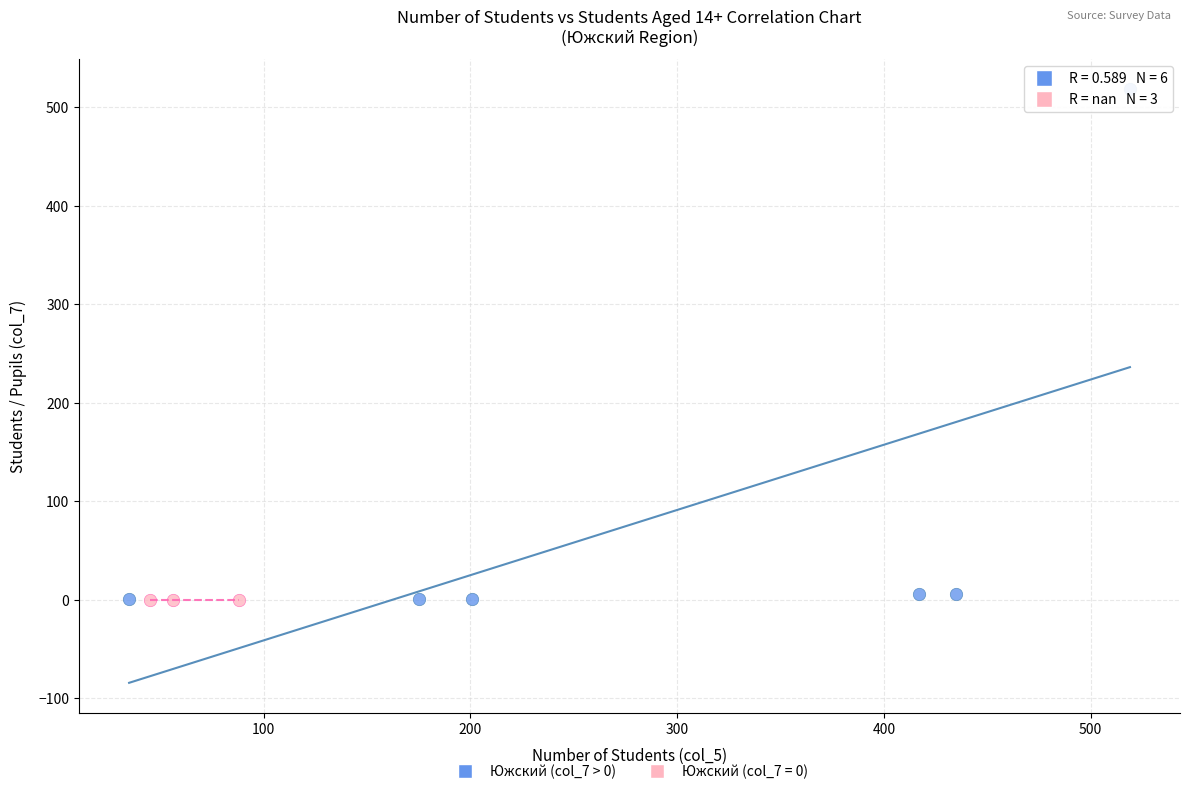

Which series contains the highest Y value?

Южский (col_7 > 0)